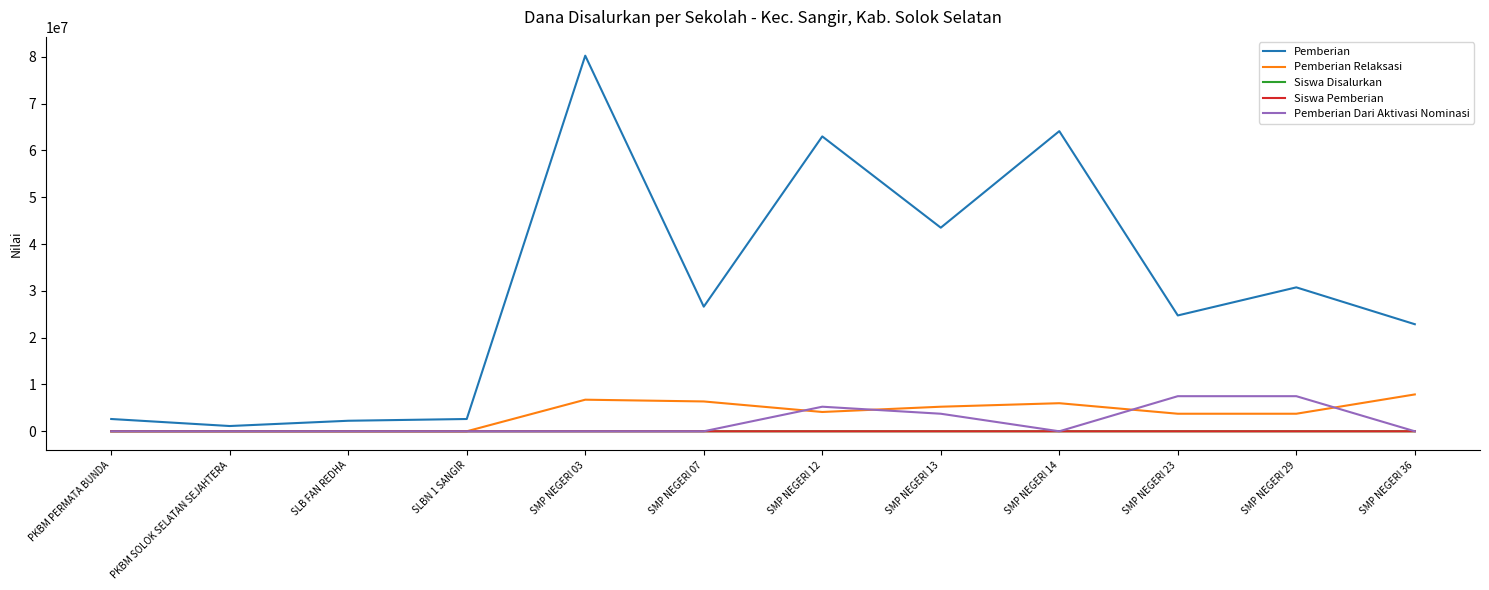

True or false: Pemberian Dari Aktivasi Nominasi has a value of 2651222 at SMP NEGERI 03.

False